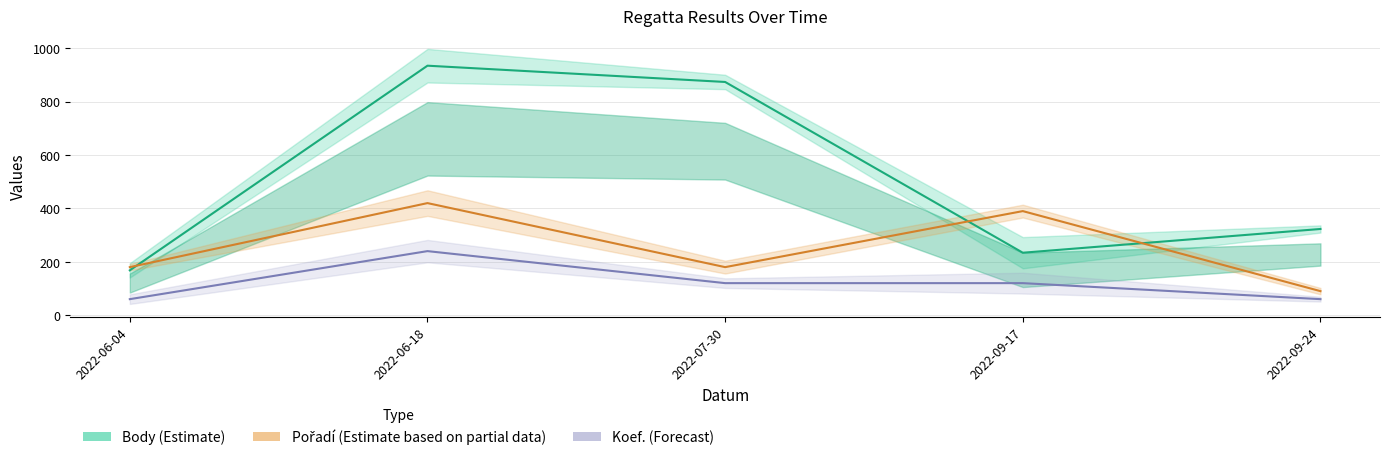

How many lines are shown in the chart?

3